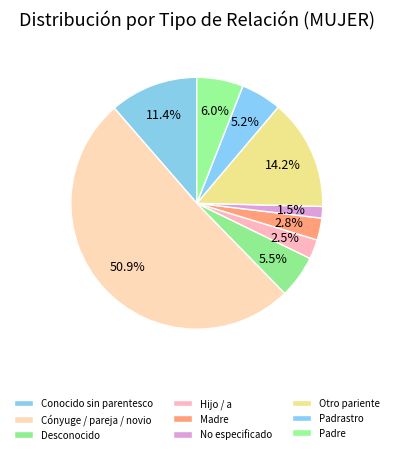

How many slices are in this pie chart?

9